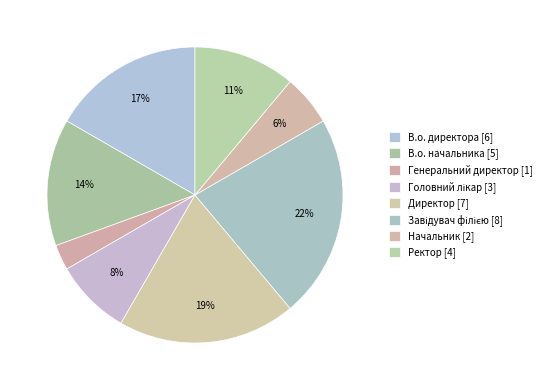

True or false: Завідувач філією accounts for 11% of the total.

False